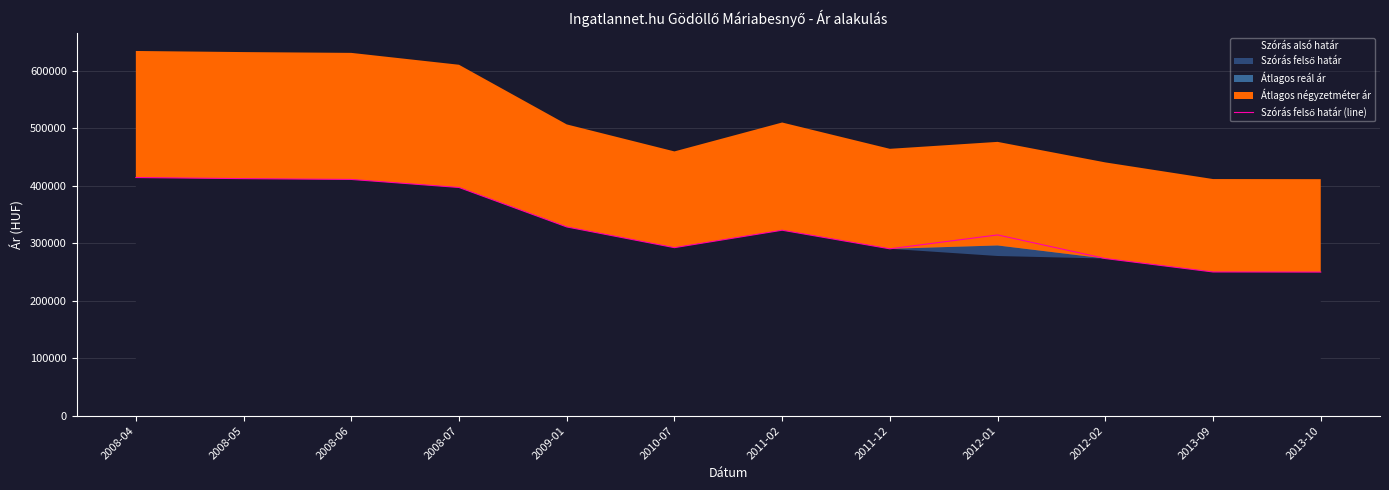

Is it true that the value at 2008-04 is 710290?

False